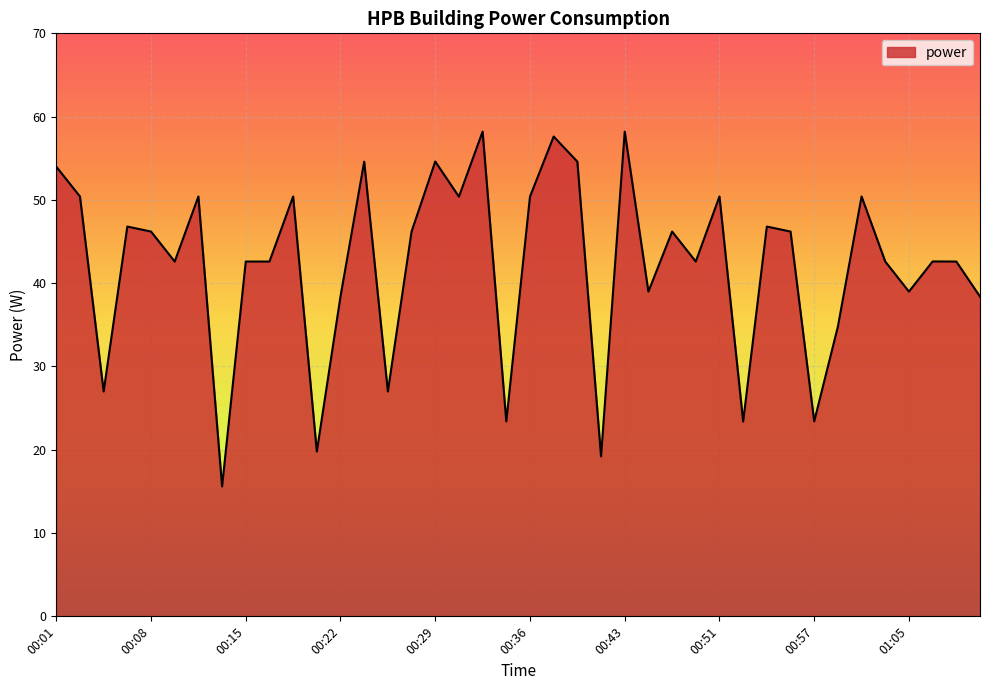

What is the smallest value displayed?

15.6